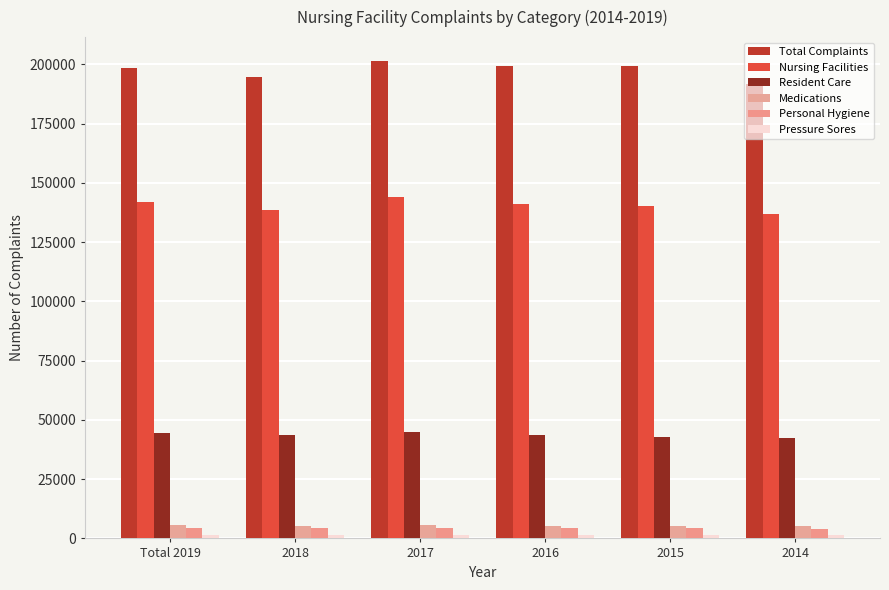

Rank the series by their maximum value, from lowest to highest.

Pressure Sores, Personal Hygiene, Medications, Resident Care, Nursing Facilities, Total Complaints